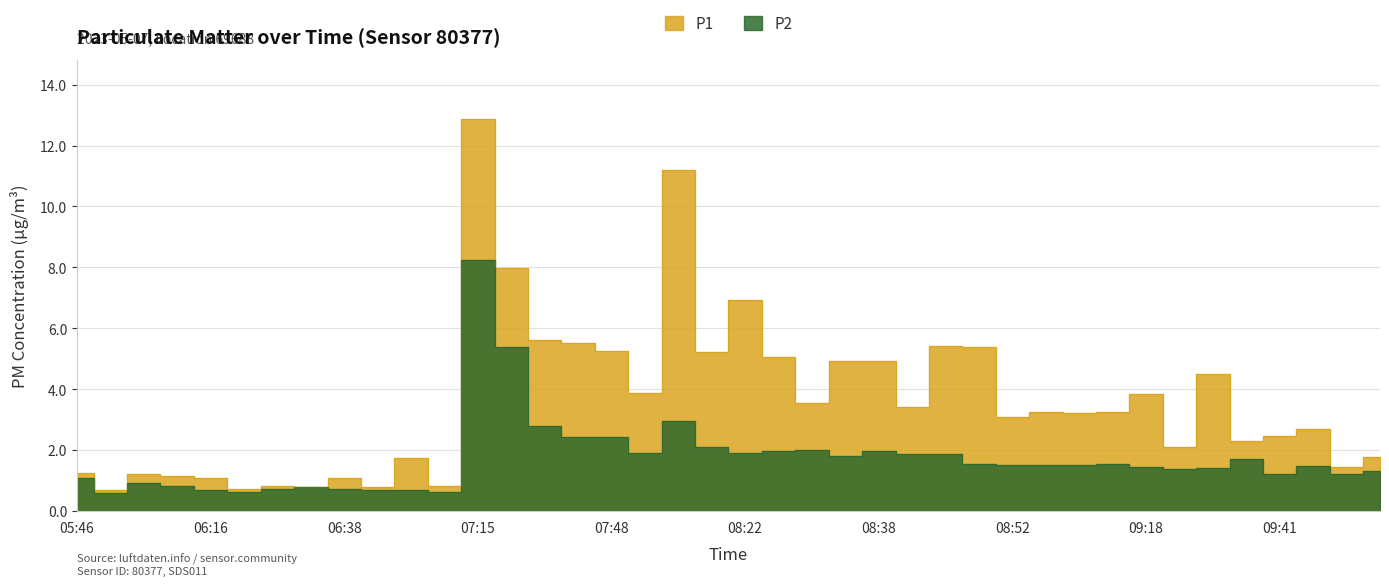

At which label does P2 reach its minimum?

05:52